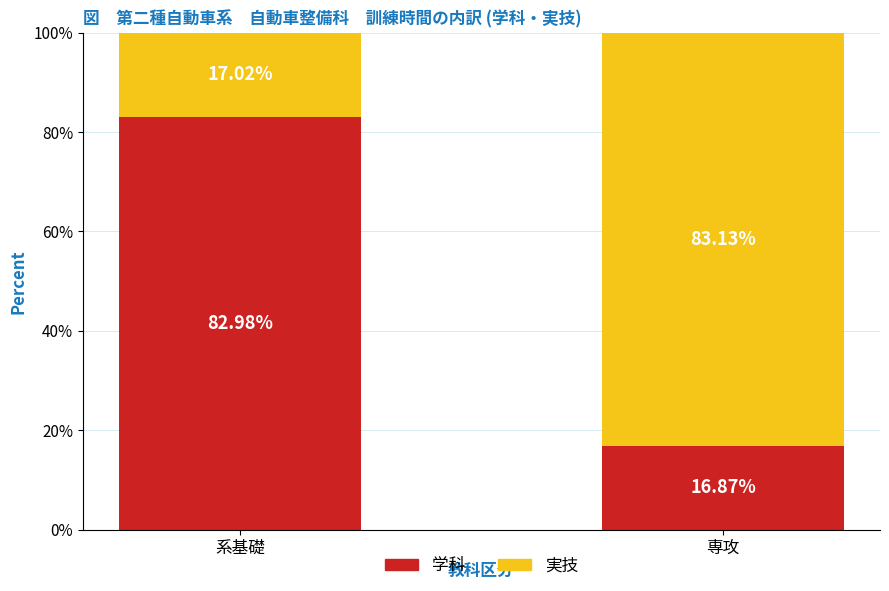

At which label does 学科 reach its minimum?

専攻